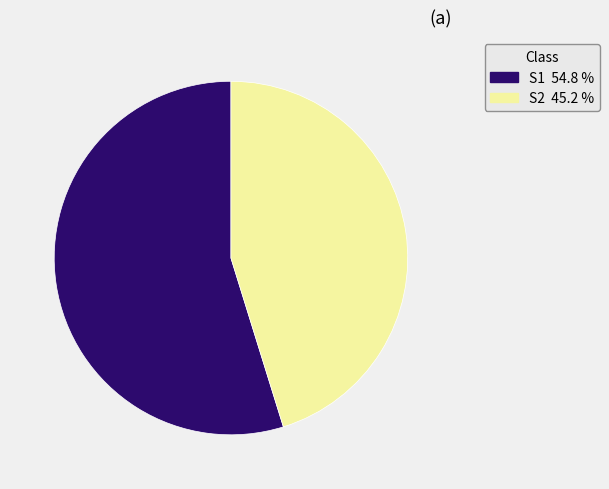

Which slice is the largest?

S1